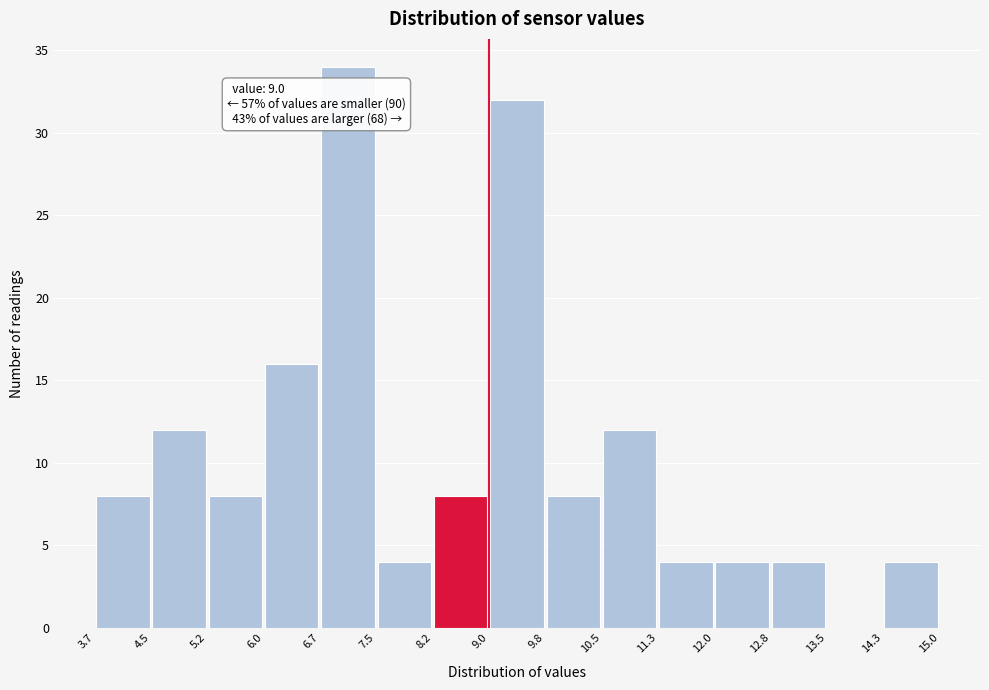

Over which range of the x-axis is the bar tallest?

6.7 to 7.5